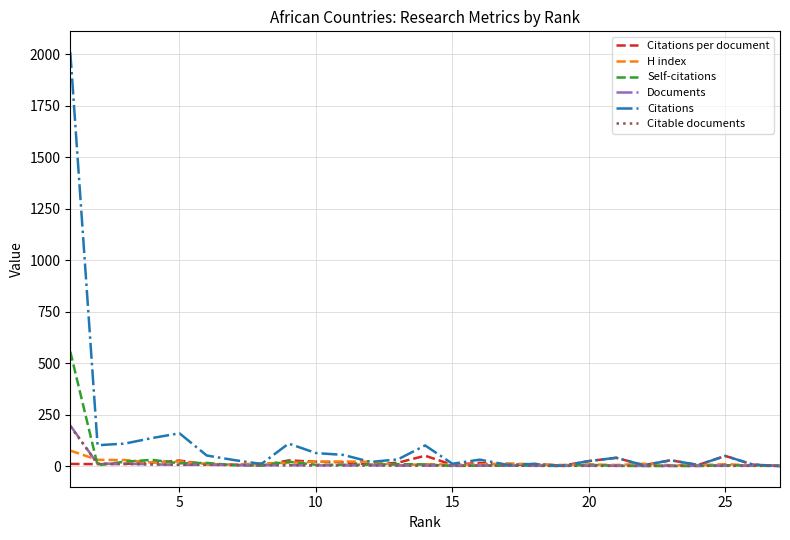

What is the minimum value for H index?

3.0